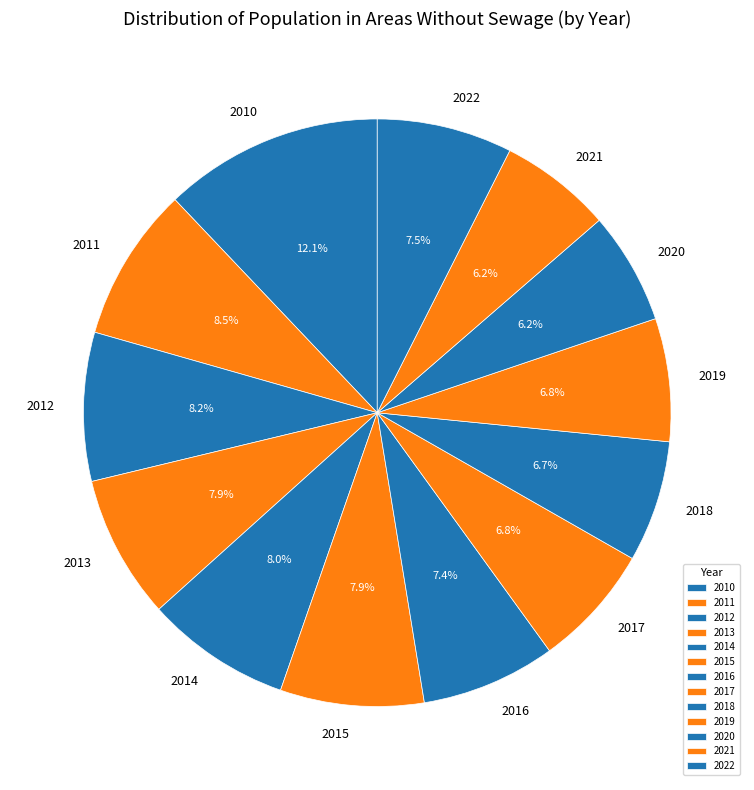

To the nearest percent, what is the combined percentage of 2014 and 2015?

16%